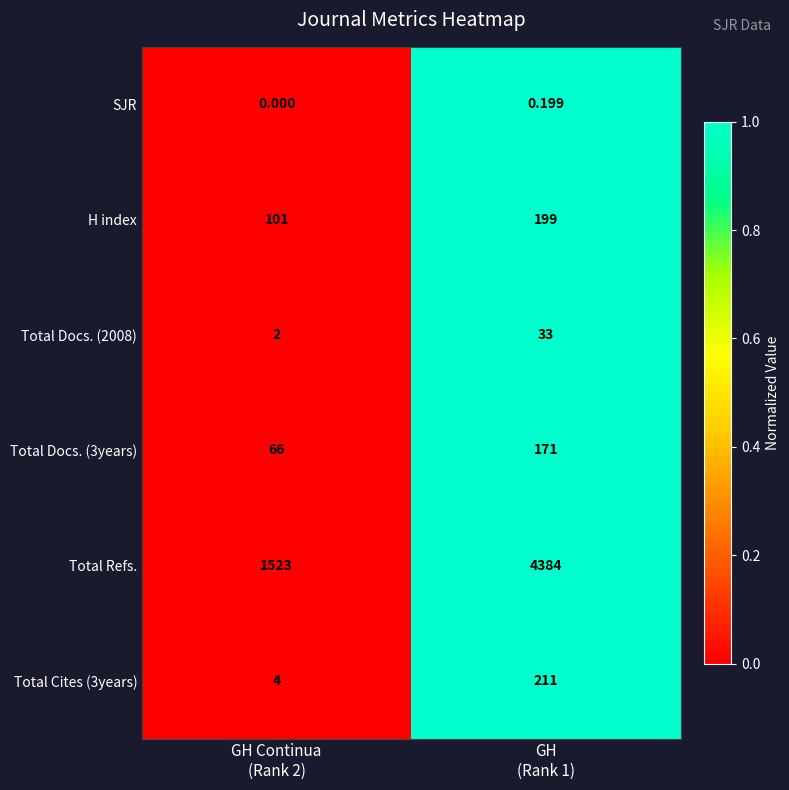

List the series in order of their peak value, highest first.

Total Refs., Total Cites (3years), H index, Total Docs. (3years), Total Docs. (2008), SJR